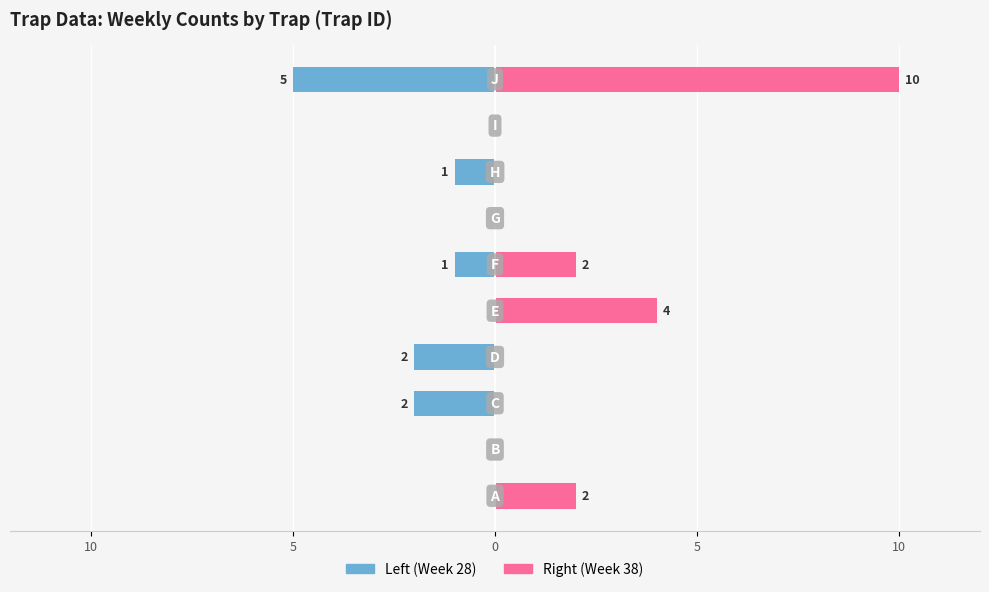

How many negative values does the Left (Week 28) series have?

5